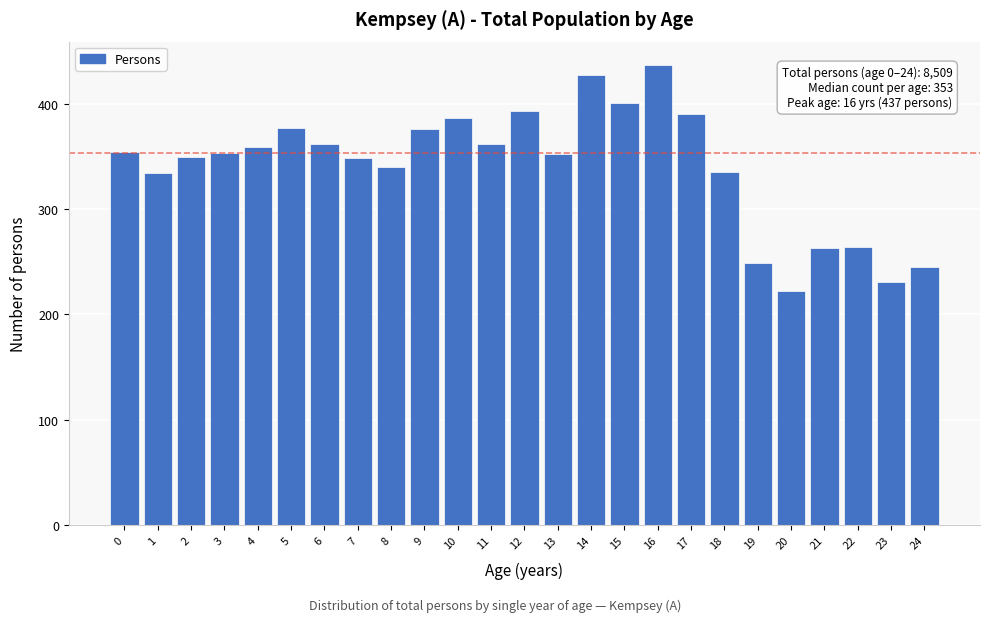

What is the minimum value shown in the chart?

222